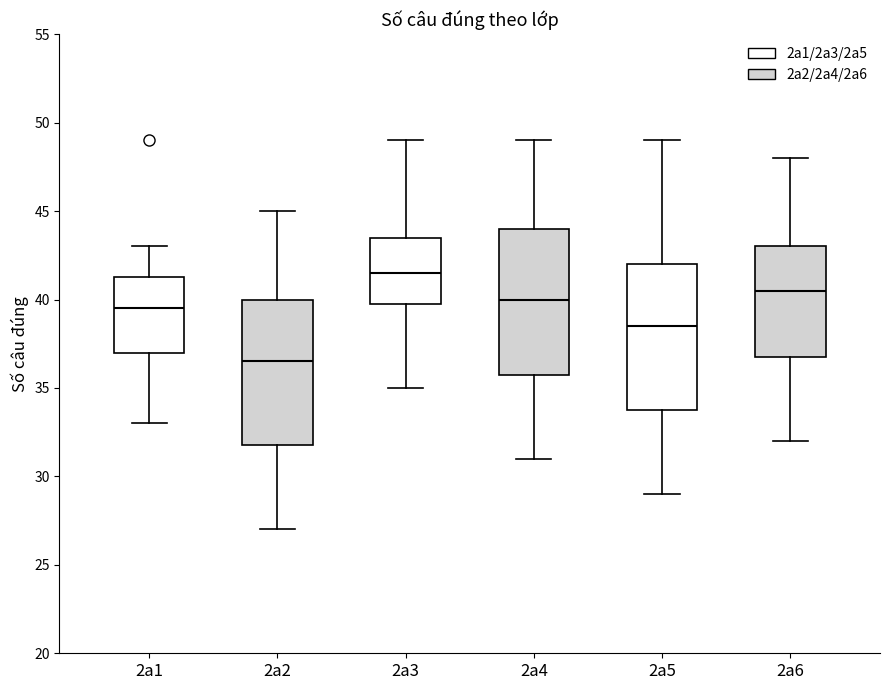

Reading left to right, read every box against the y-axis: the position of its median line, the range the box covers, and the ends of its whiskers. The values are not printed on the chart, so give them approximately, as read against the axis.

2a1: median 39.5, box 37.0 to 41.5, whiskers 33.0 to 43.0
2a2: median 36.5, box 32.0 to 40.0, whiskers 27.0 to 45.0
2a3: median 41.5, box 40.0 to 43.5, whiskers 35.0 to 49.0
2a4: median 40.0, box 36.0 to 44.0, whiskers 31.0 to 49.0
2a5: median 38.5, box 34.0 to 42.0, whiskers 29.0 to 49.0
2a6: median 40.5, box 37.0 to 43.0, whiskers 32.0 to 48.0